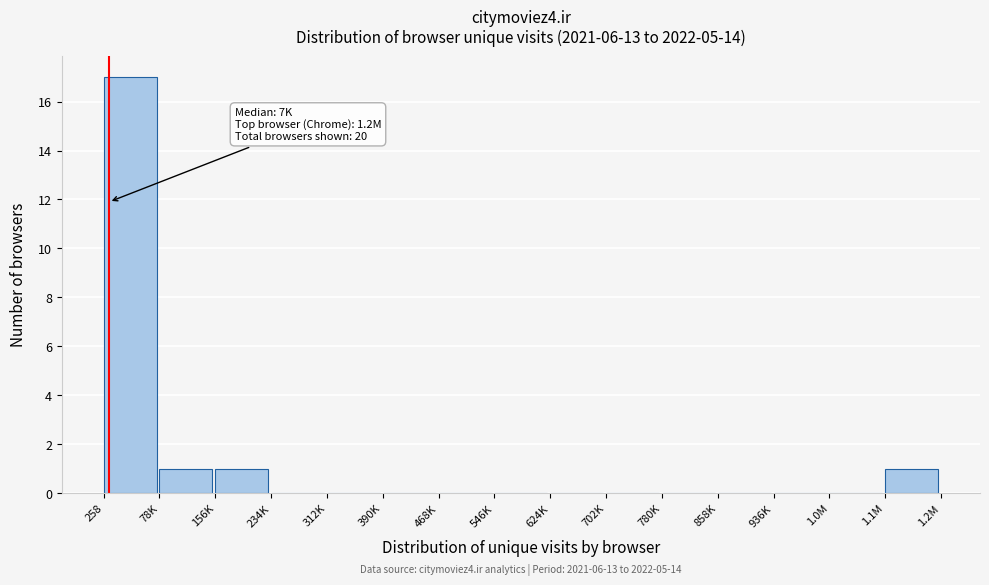

Reading right to left, what are all the values shown in this chart?

1.1M=1	1.0M=0	936K=0	858K=0	780K=0	702K=0	624K=0	546K=0	468K=0	390K=0	312K=0	234K=0	156K=1	78K=1	258=17